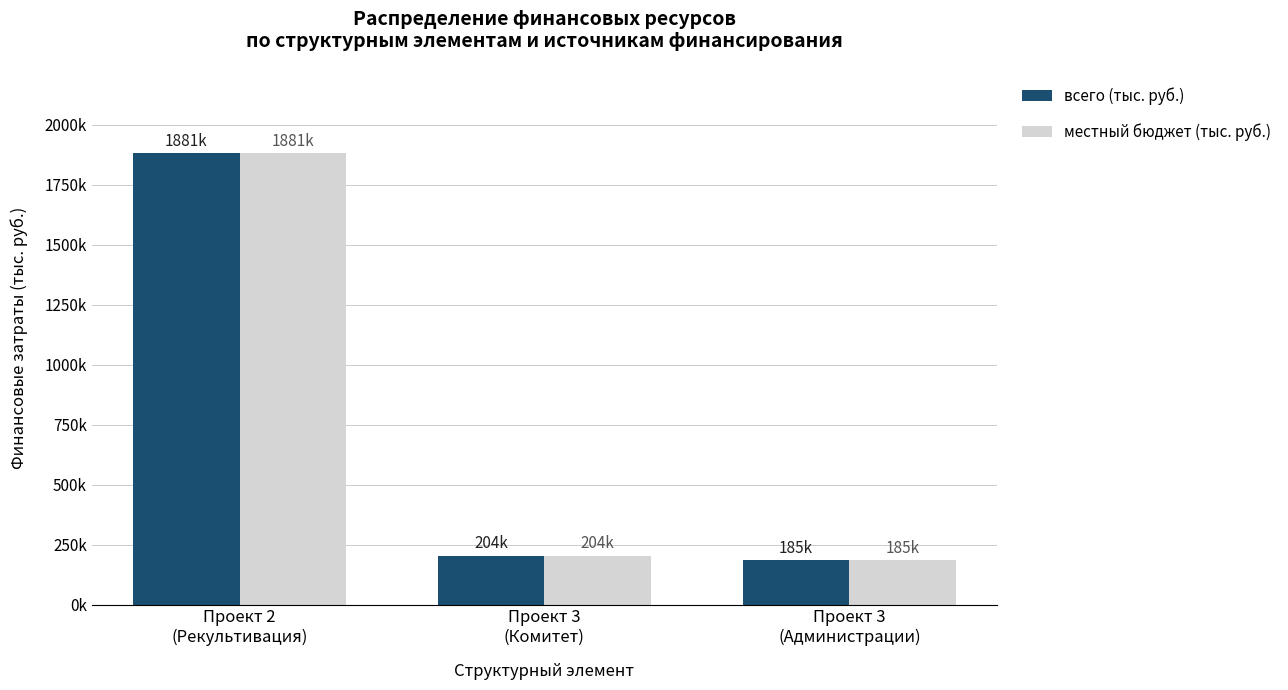

Between Проект 2
(Рекультивация) and Проект 3
(Администрации), which is larger?

Проект 2
(Рекультивация)